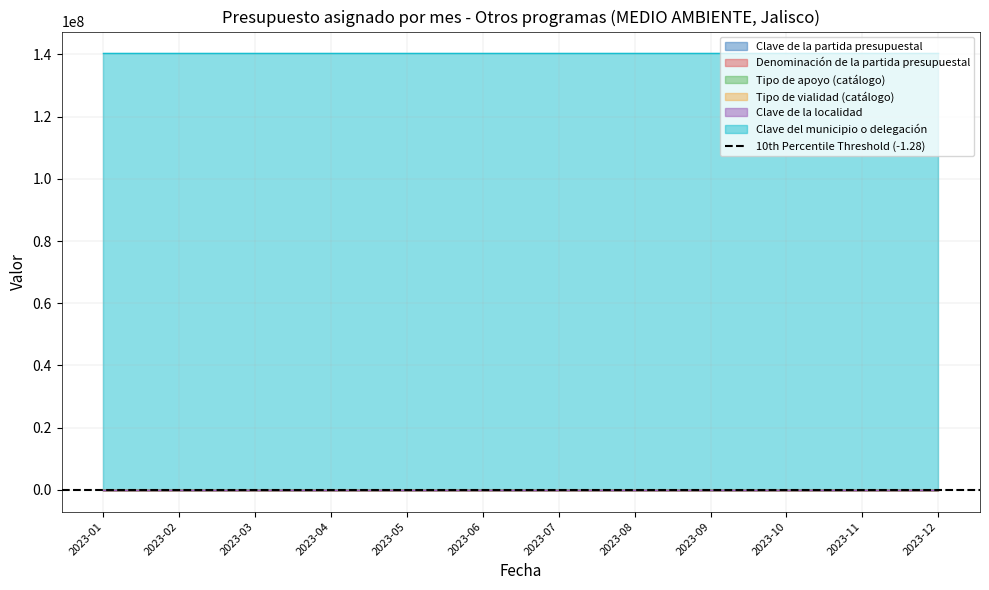

Does the chart display data point markers on the line(s)?

No